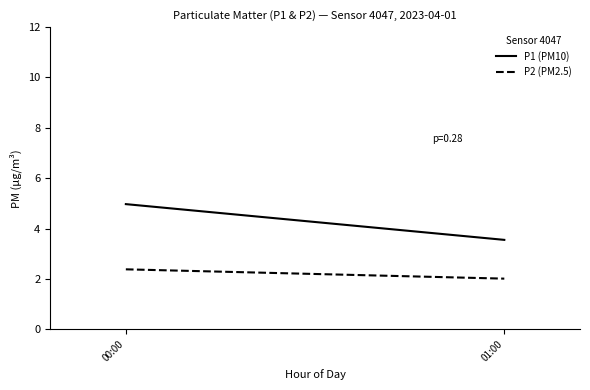

What is the spread (max minus min) of values at 01:00?

1.5